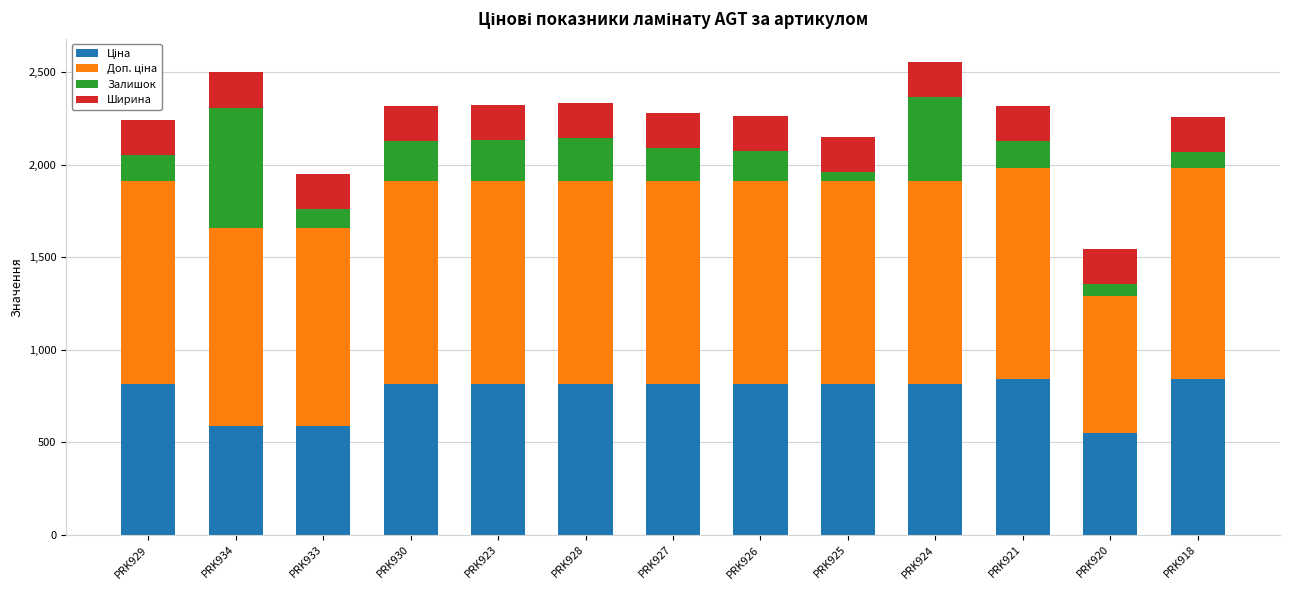

What is the total value across all series at PRK923?

2322.8